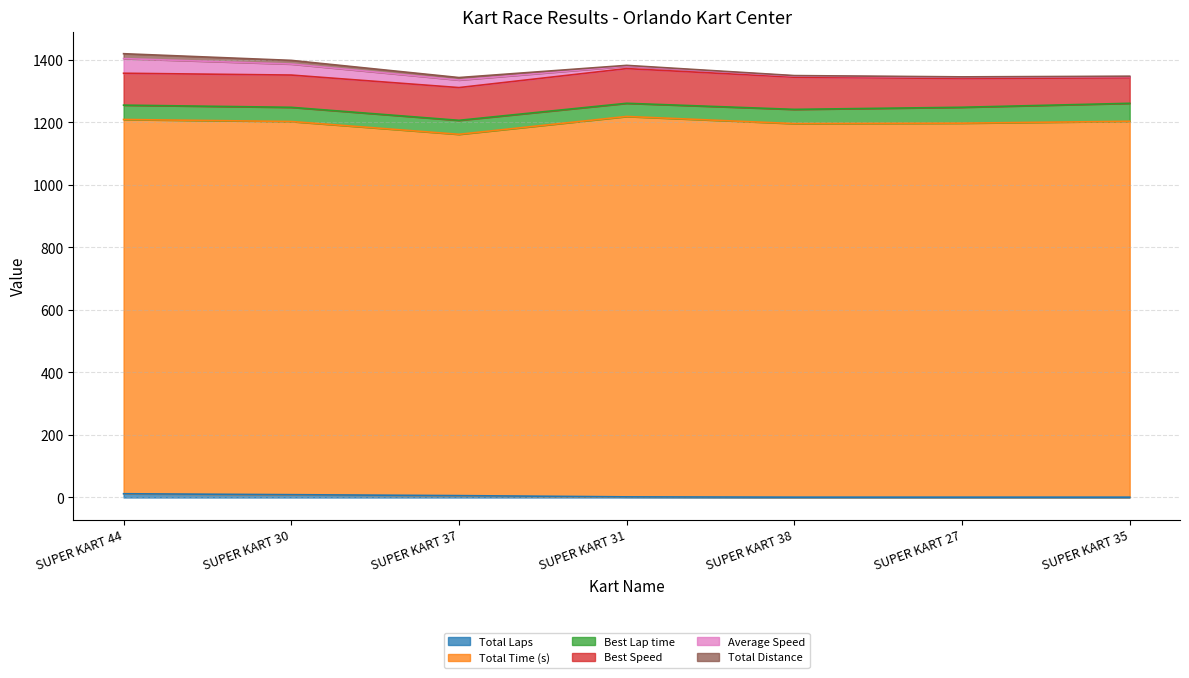

How many lines are shown in the chart?

6